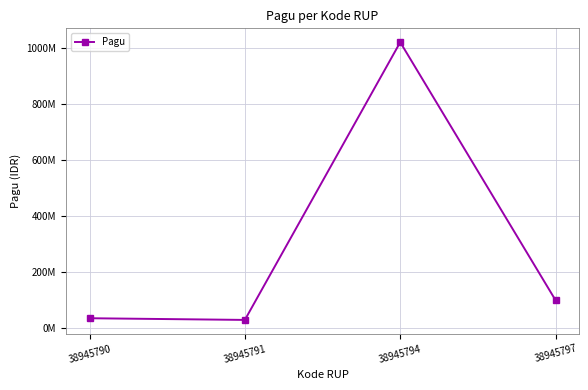

Does the chart have visible grid lines?

Yes